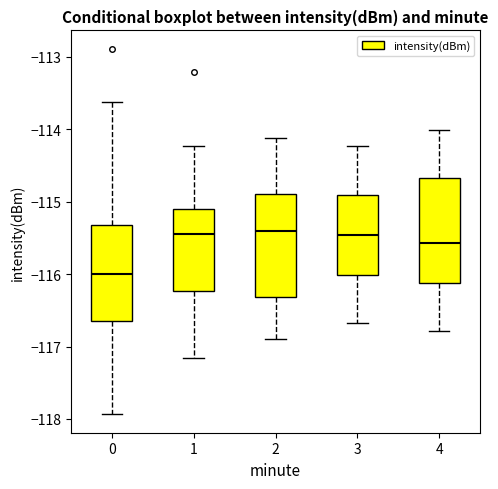

Where is the lower edge of the box at x = 3 on the y-axis? The values are not printed on the chart, so give them approximately, as read against the axis.

-116.0